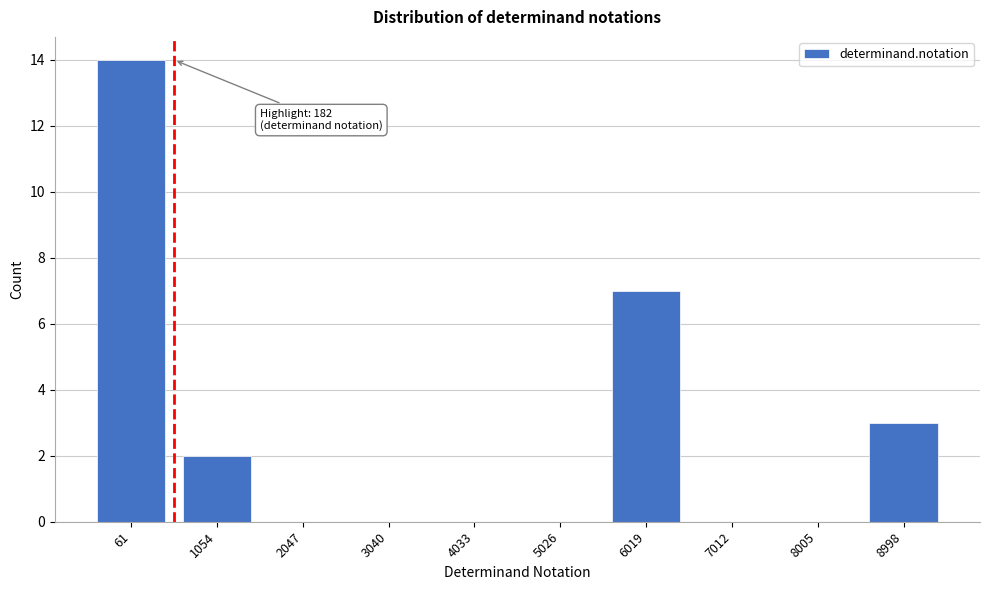

Reading left to right, what are all the values shown in this chart?

61=14	1054=2	2047=0	3040=0	4033=0	5026=0	6019=7	7012=0	8005=0	8998=3